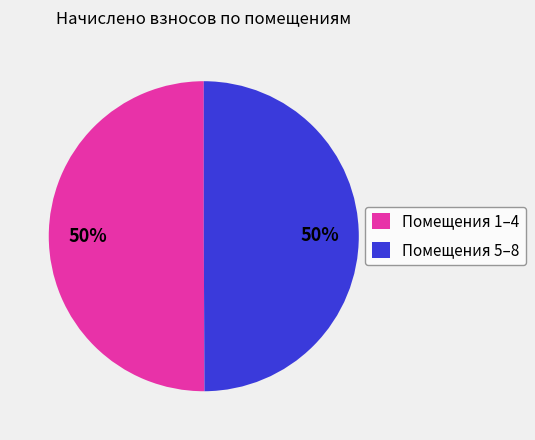

To the nearest percent, what is the average slice percentage?

50%